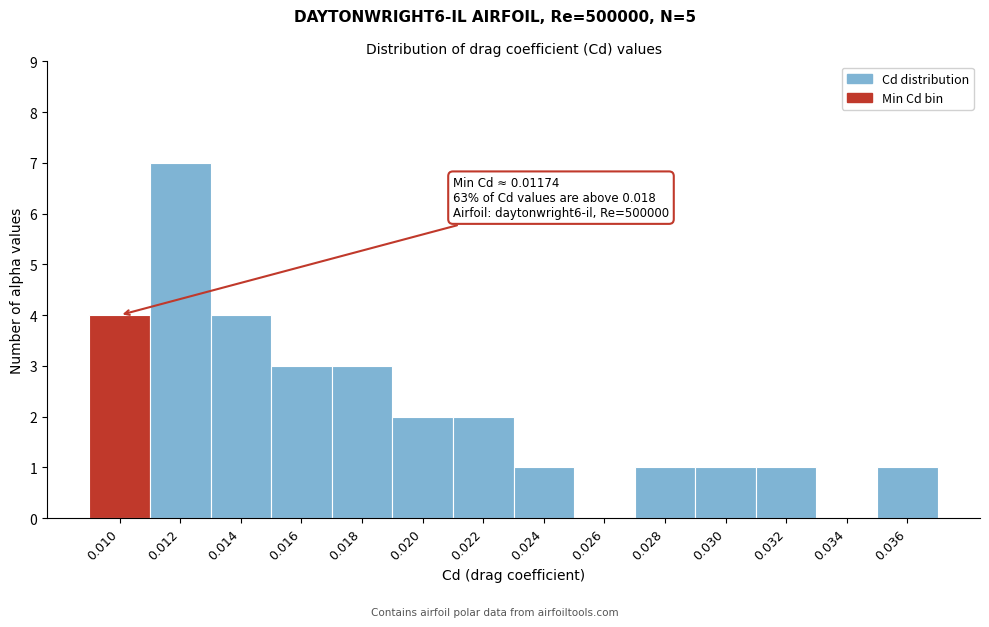

Reading left to right, what are all the values shown in this chart?

0.010=4	0.012=7	0.014=4	0.016=3	0.018=3	0.020=2	0.022=2	0.024=1	0.026=0	0.028=1	0.030=1	0.032=1	0.034=0	0.036=1